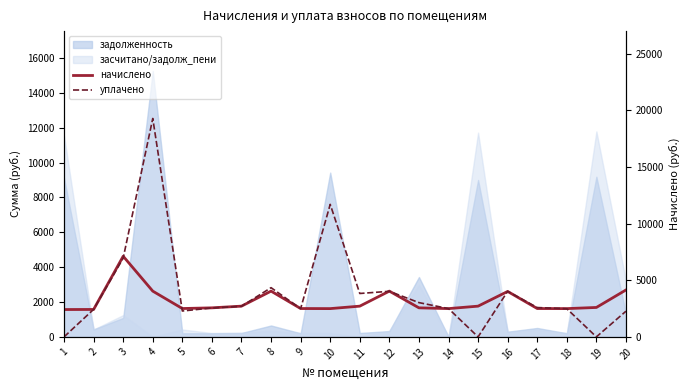

At which label does начислено first exceed 2599?

3